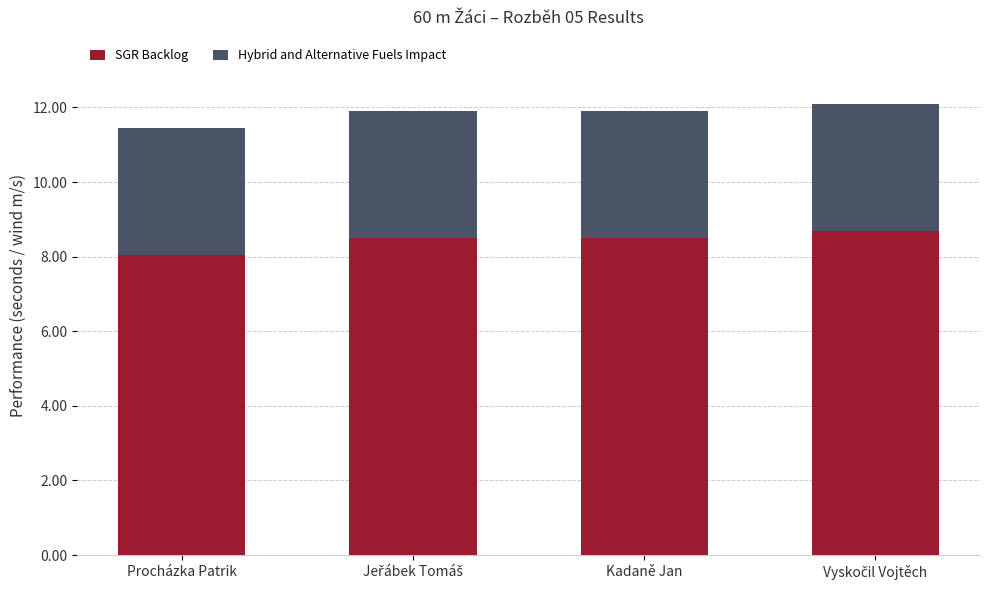

The SGR Backlog series shows 8.5 at Kadaně Jan. True or false?

True